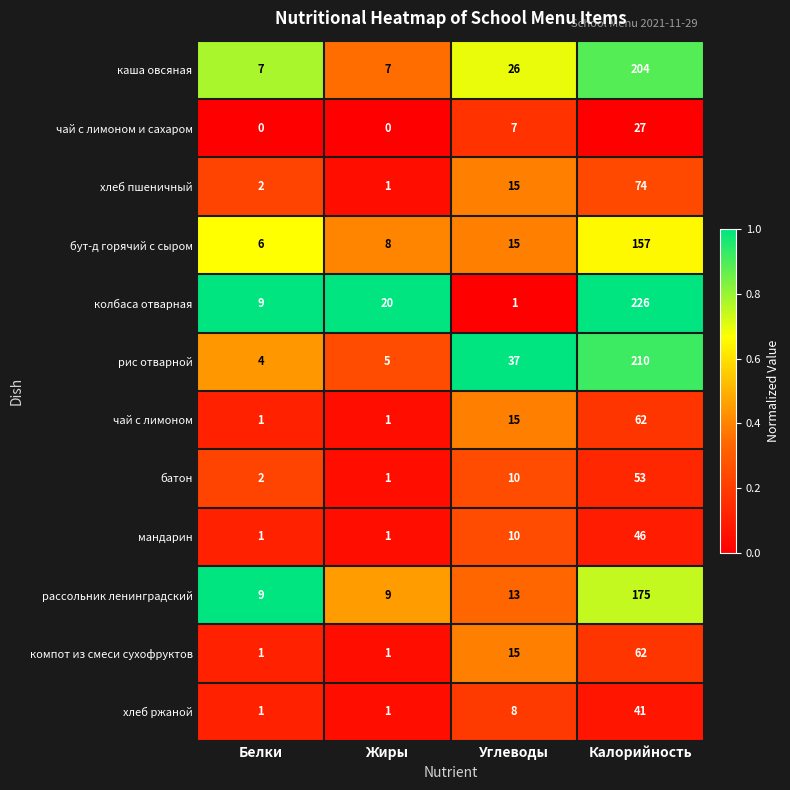

Rank the categories by рис отварной value from lowest to highest.

Белки, Жиры, Углеводы, Калорийность